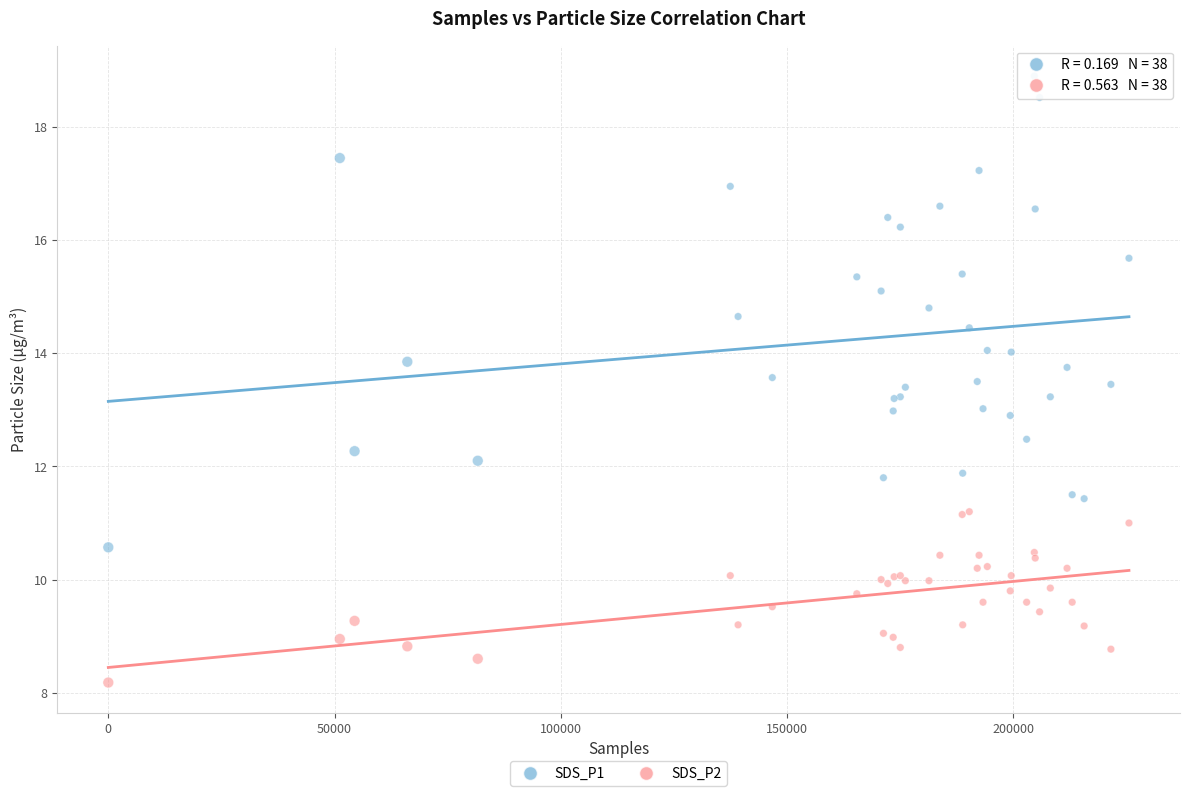

Which series has the largest Y range (max minus min)?

SDS_P1